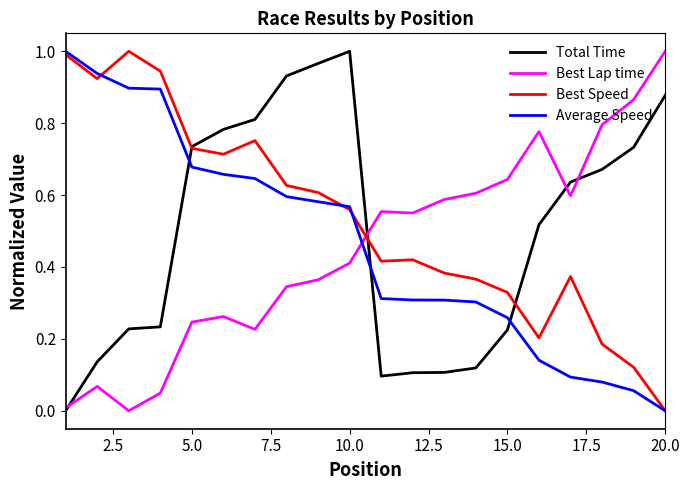

How many intersections are there between Best Lap time and Best Speed?

1